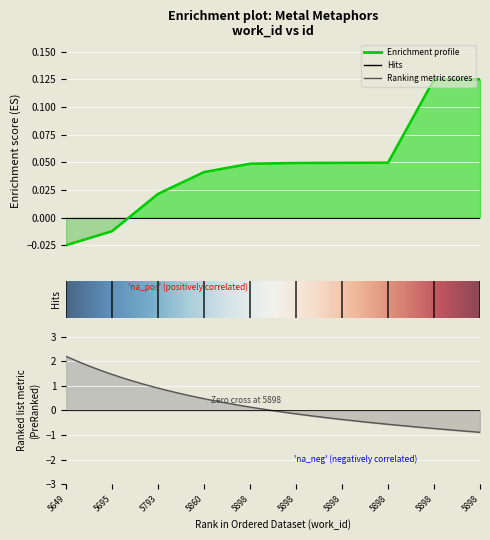

The chart shows a value of 0.0 at 5898. True or false?

True